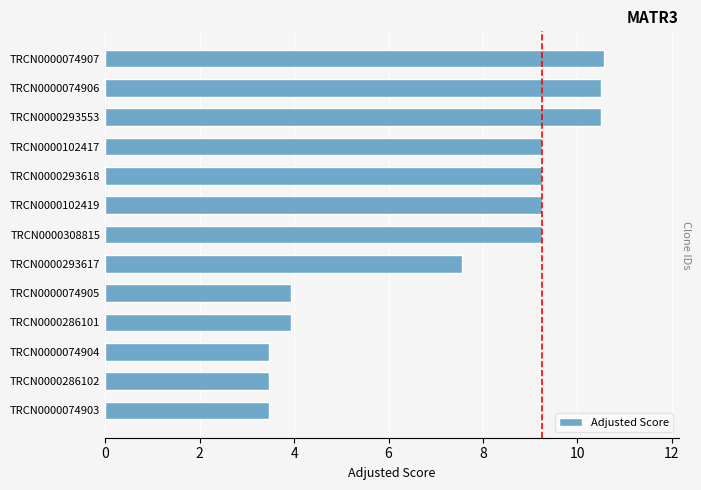

How many distinct data groups are displayed?

1